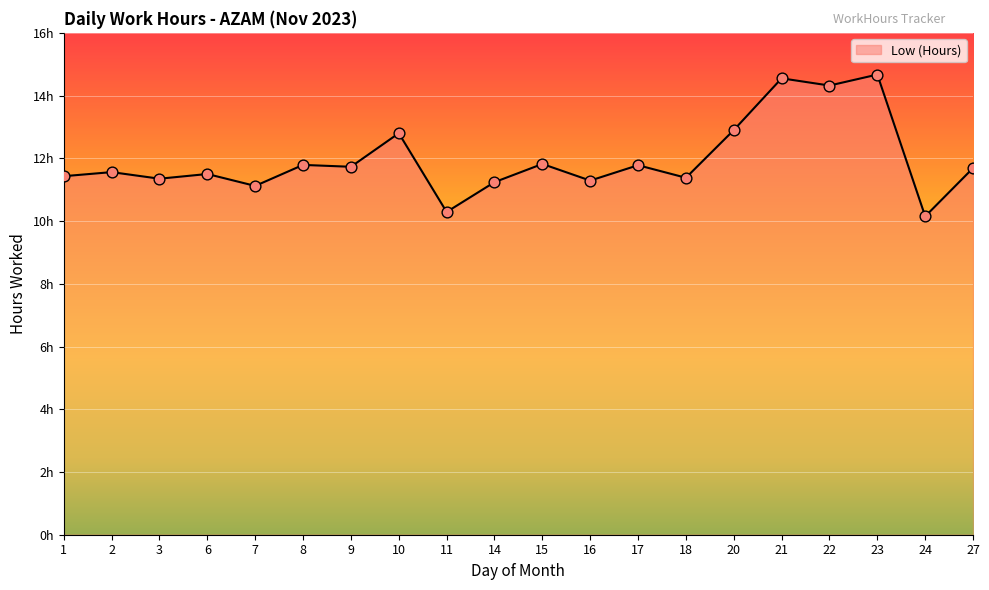

What is the ratio of the value at 17 to the value at 14?

1.0